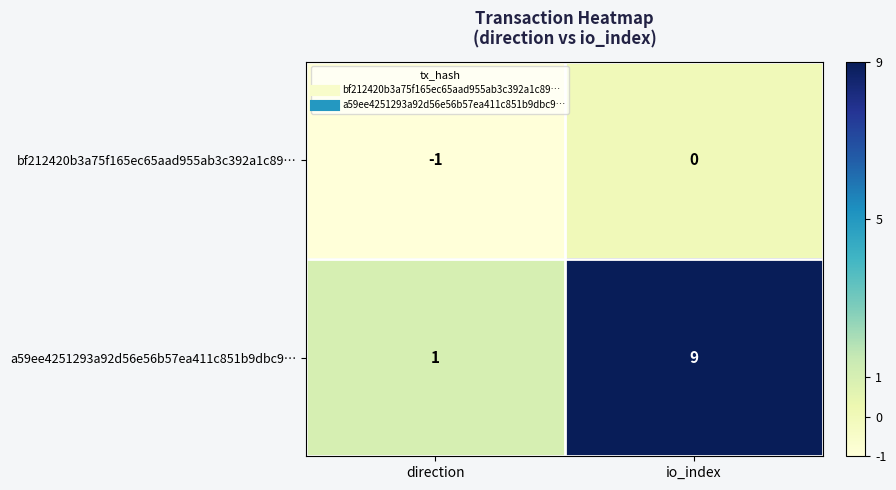

What is the minimum value shown in the chart?

-1